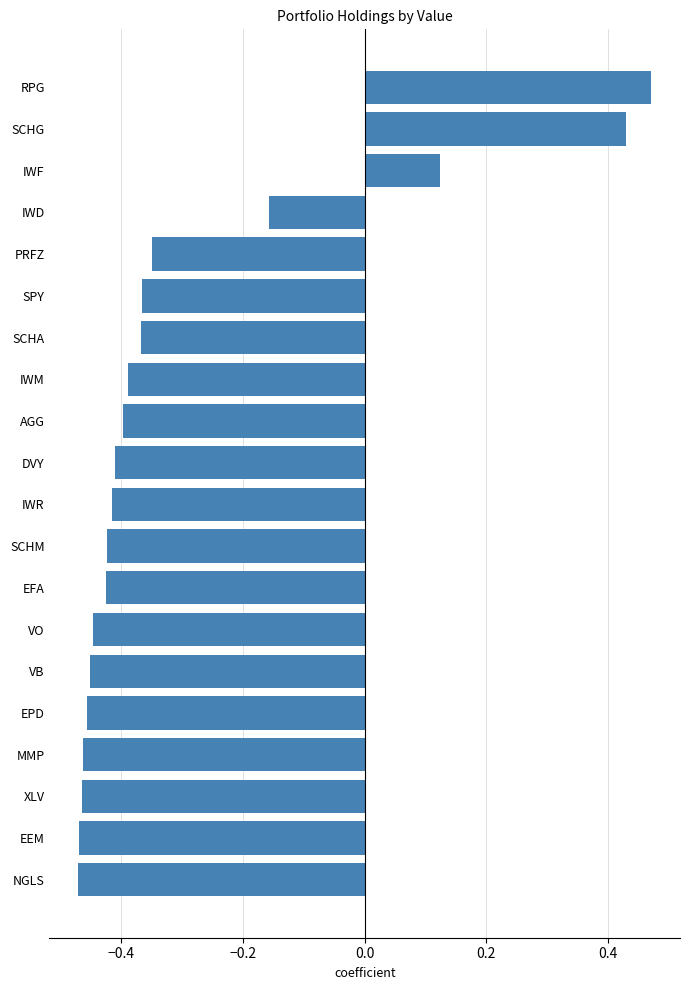

At which label is the value closest to 0?

IWF